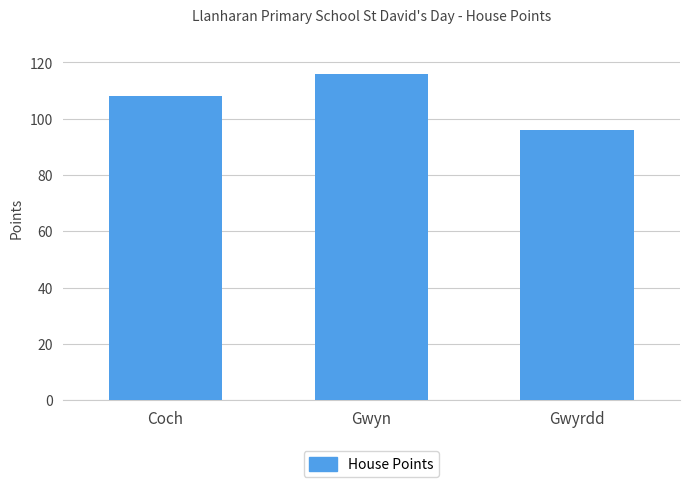

Reading left to right, list all the values displayed in this chart.

Coch=108	Gwyn=116	Gwyrdd=96